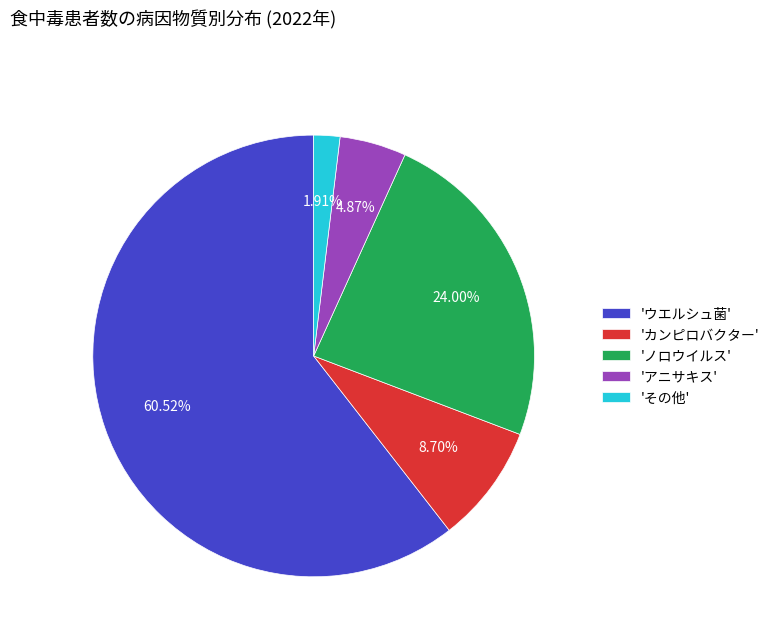

Approximately how many times larger is the value at 'ウエルシュ菌' compared to 'ノロウイルス'?

2.5